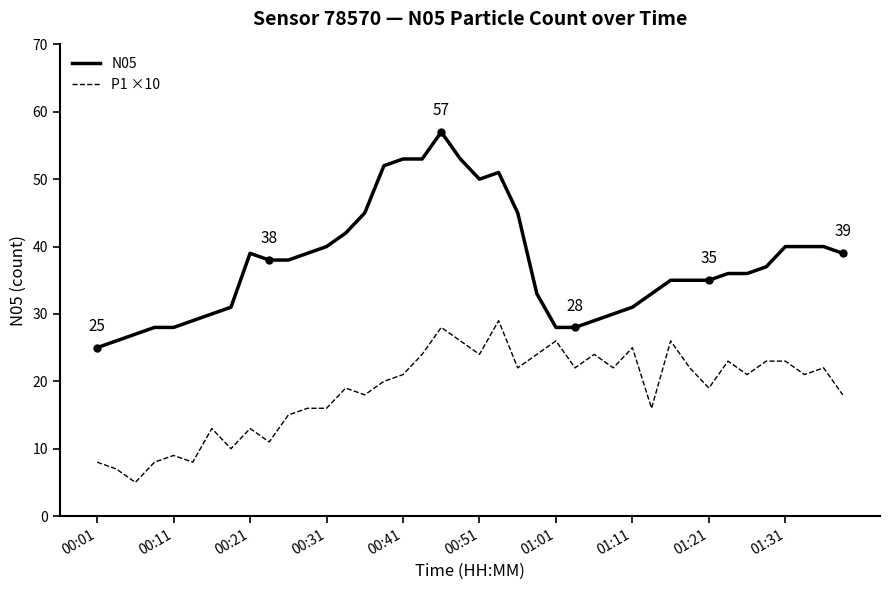

True or false: N05 and P1 ×10 intersect in this chart.

False